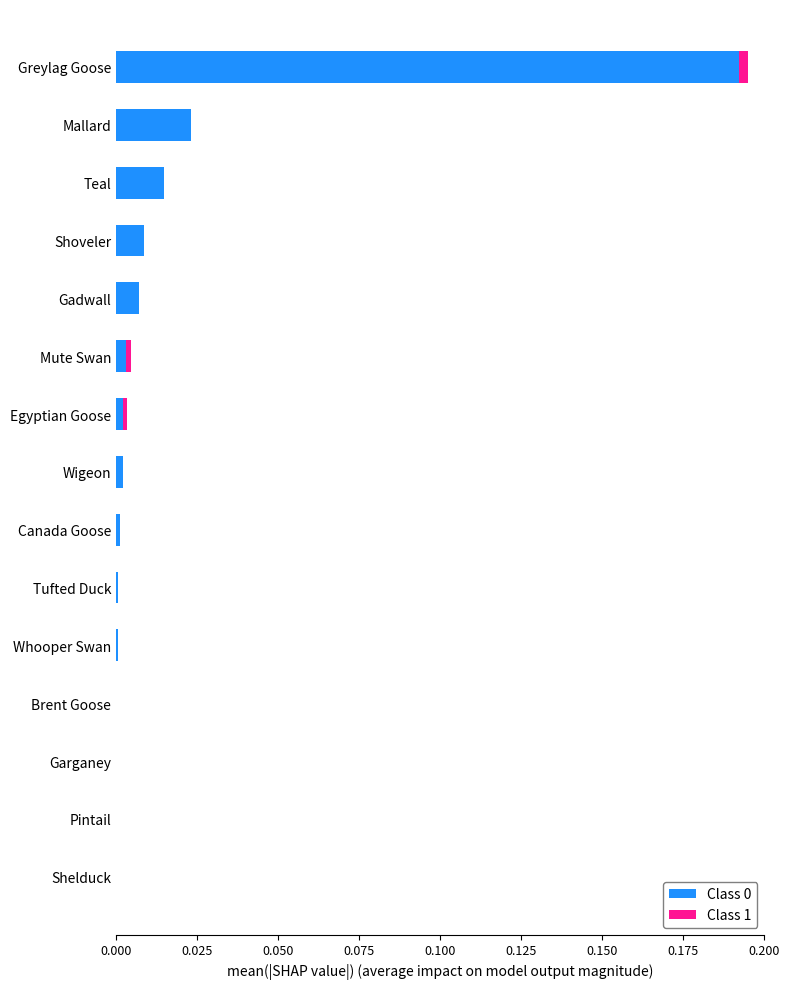

At which category is the sum across all series the highest?

Greylag Goose